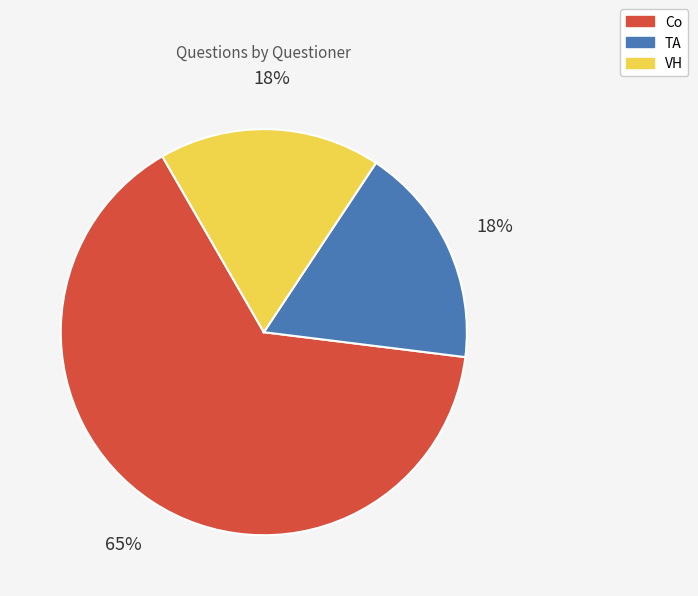

Does any single category account for the majority?

Yes